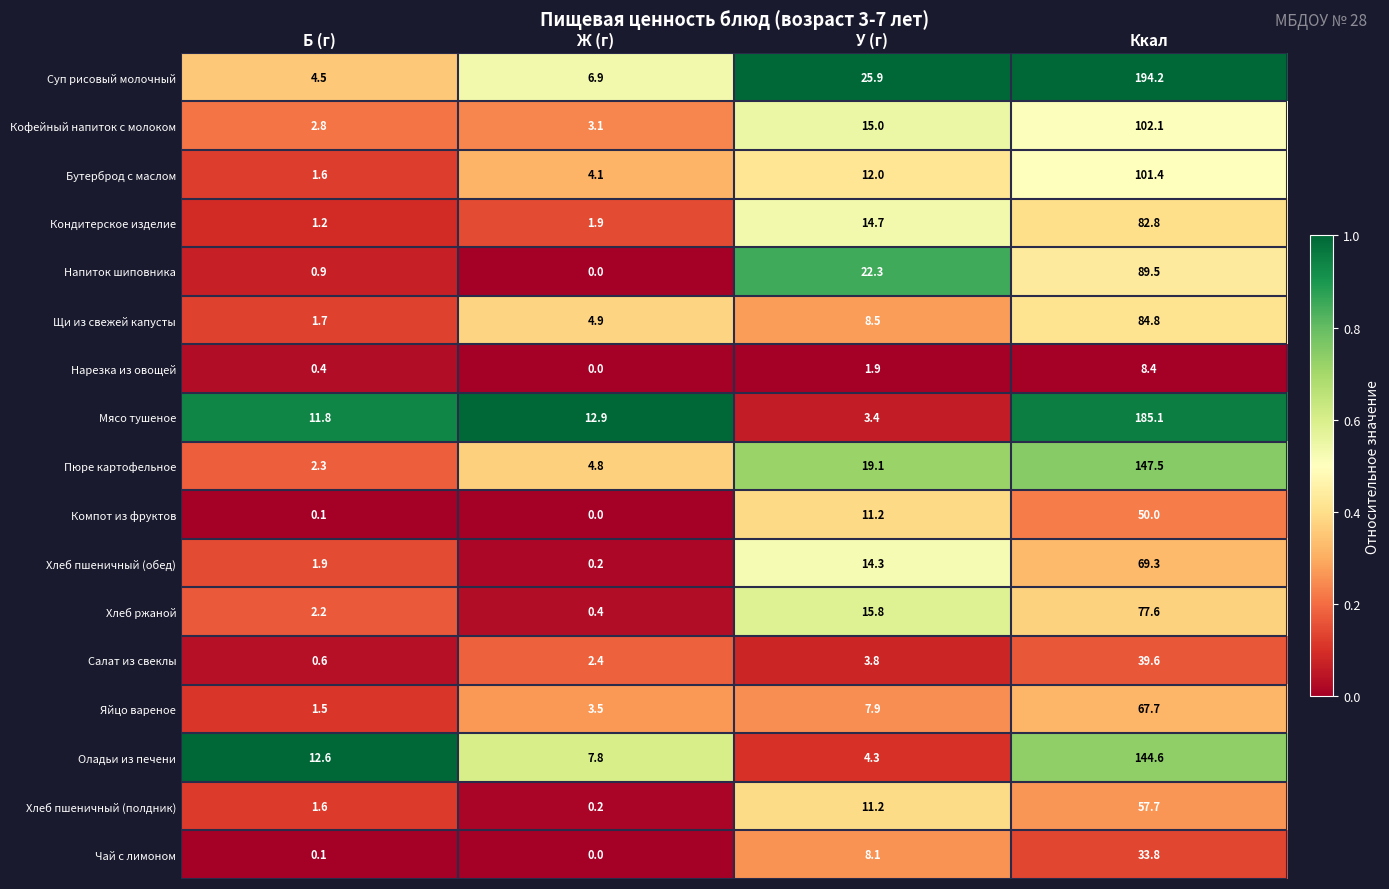

What is the difference between the Компот из фруктов values at У (г) and Ж (г)?

11.2